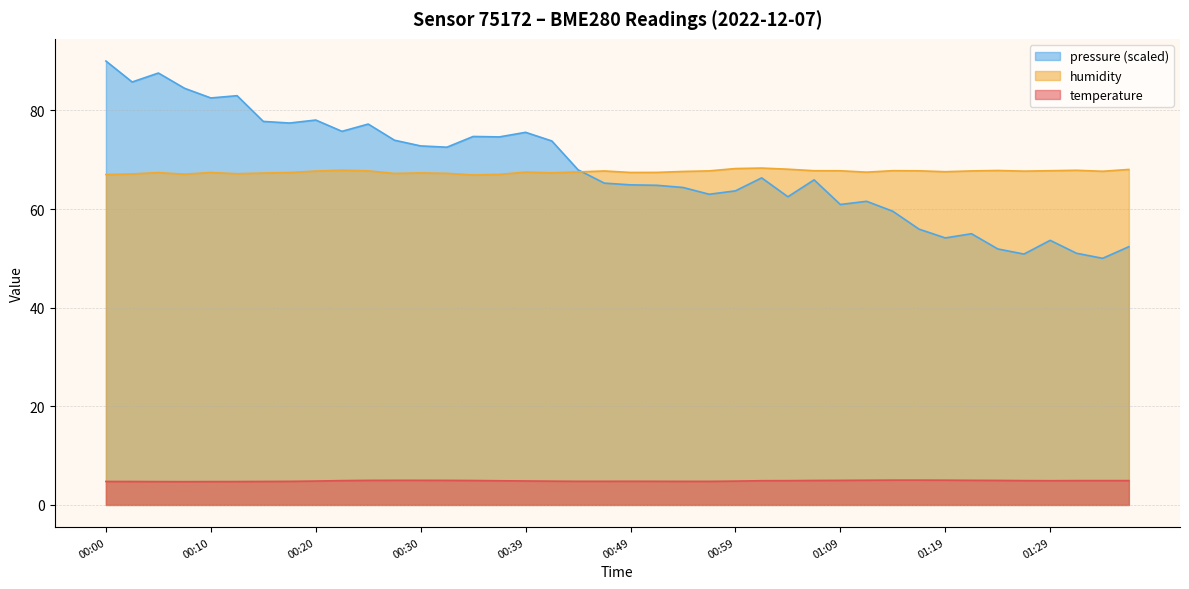

How many data points does each series have?

40